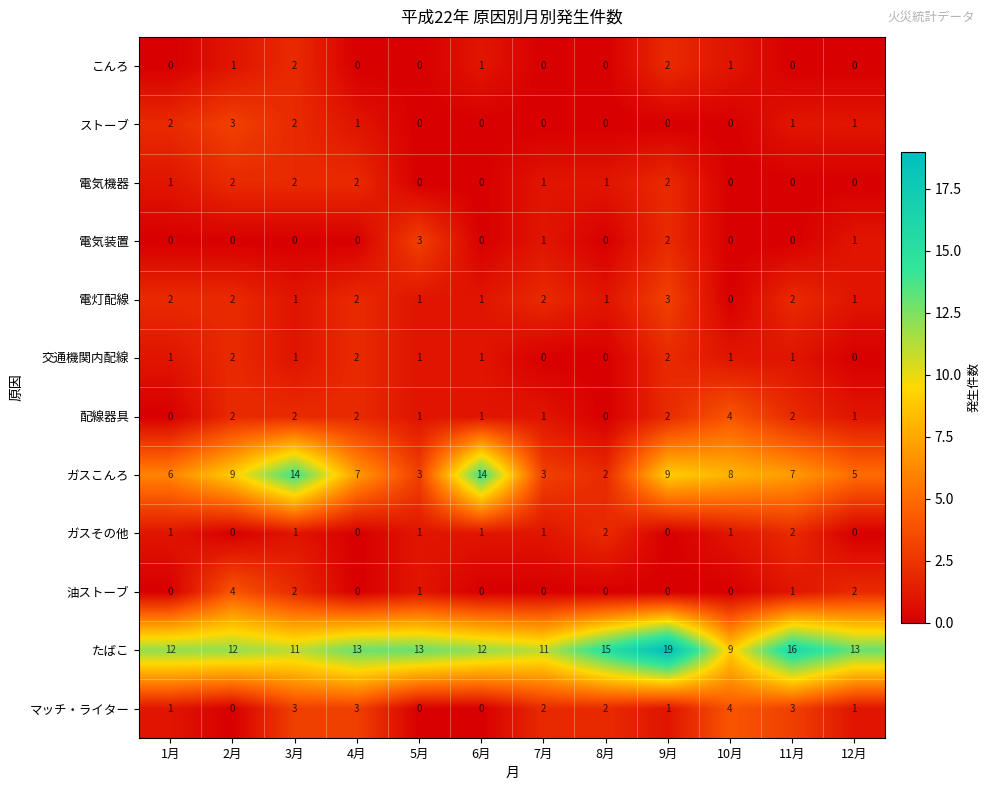

Which category has the highest value across all series?

9月